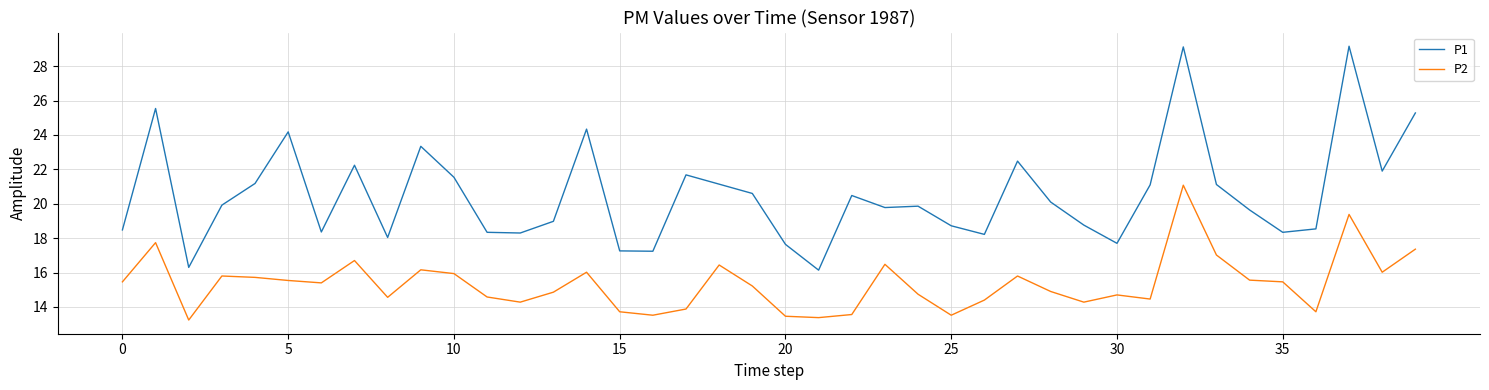

True or false: P1 and P2 intersect in this chart.

False